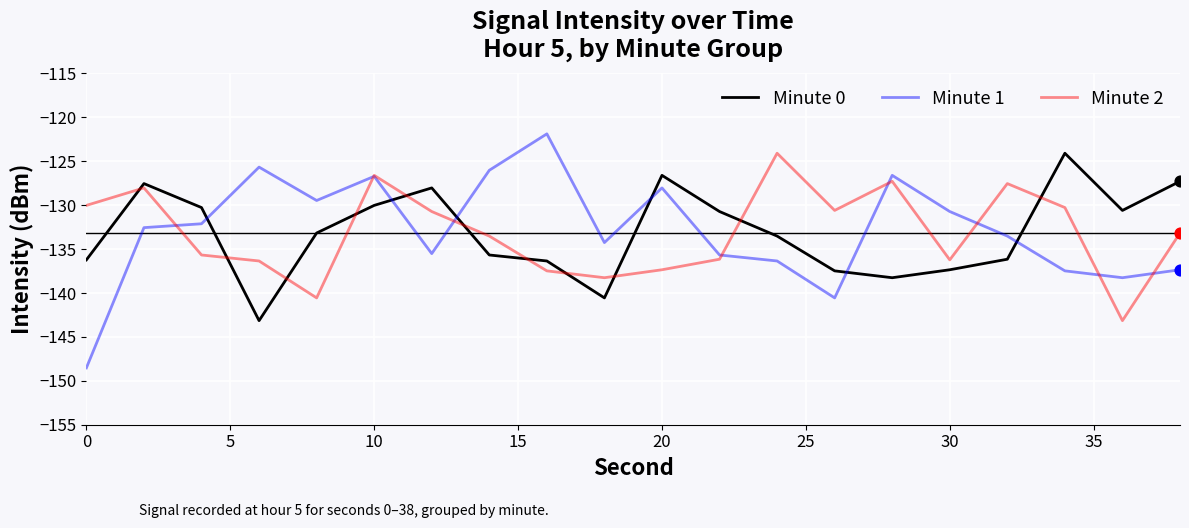

Which series ends up on top after the final intersection of Minute 0 and Minute 1?

Minute 0